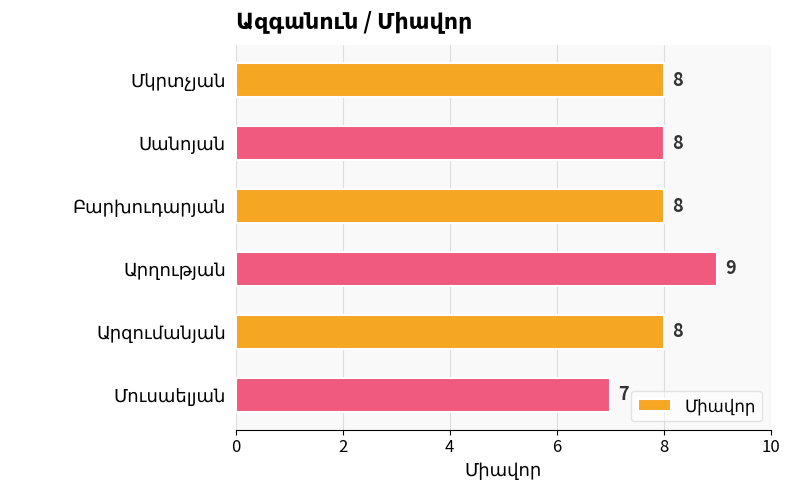

What is the average value?

8